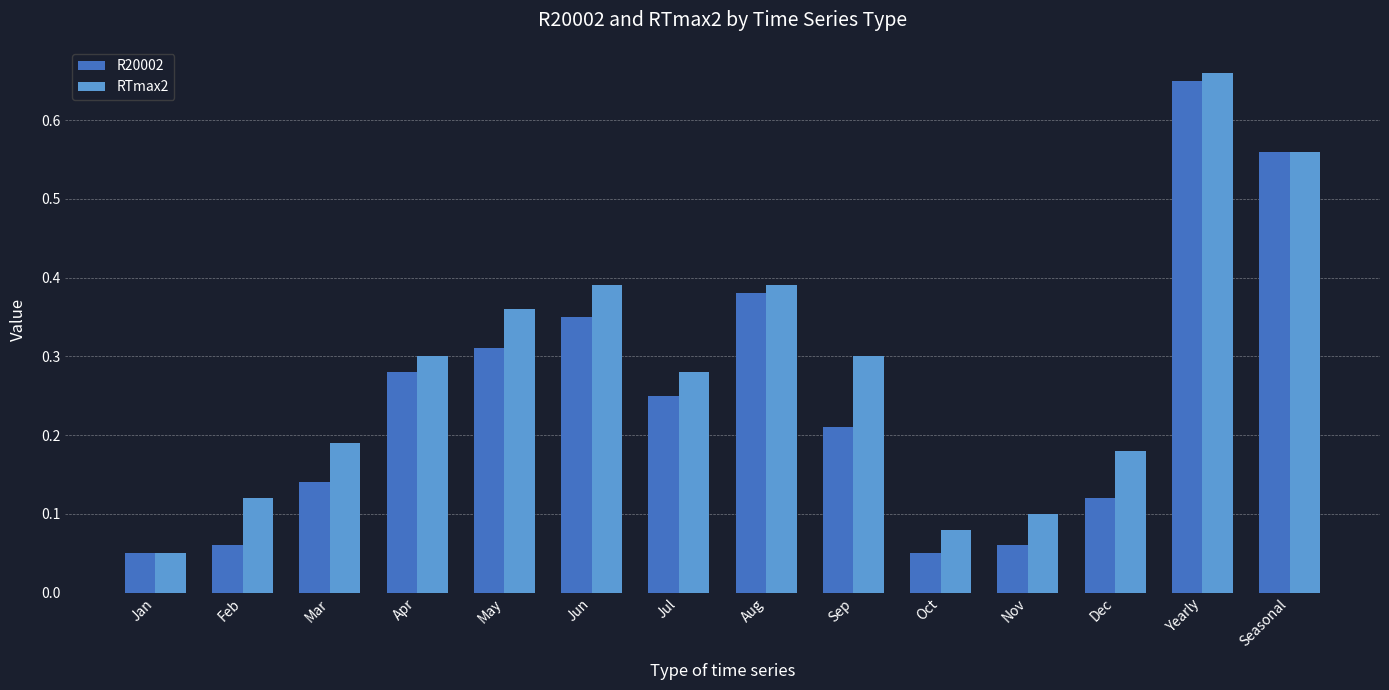

At how many categories does at least one series exceed 0?

14